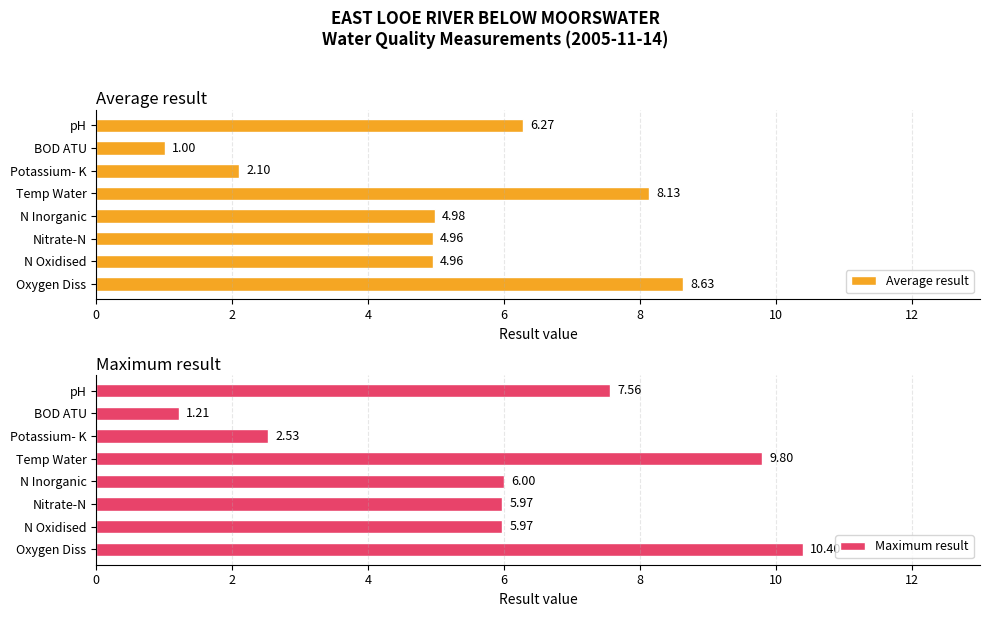

At which label does Average result reach its minimum?

BOD ATU